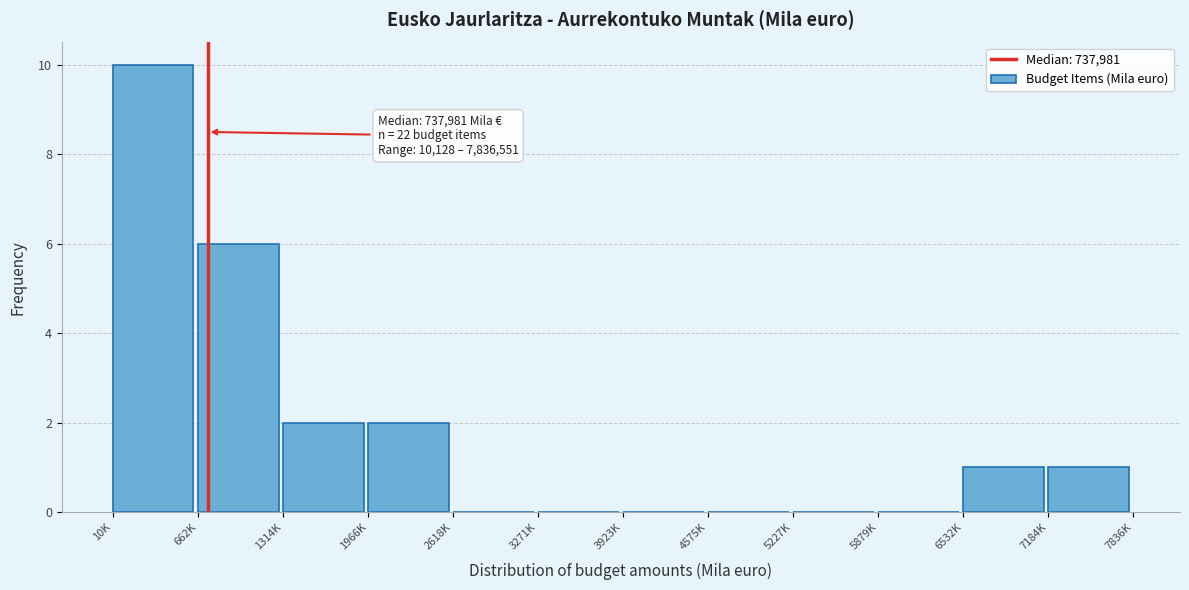

Reading left to right, extract all data points from this chart.

10K=10	662K=6	1314K=2	1966K=2	2618K=0	3271K=0	3923K=0	4575K=0	5227K=0	5879K=0	6532K=1	7184K=1